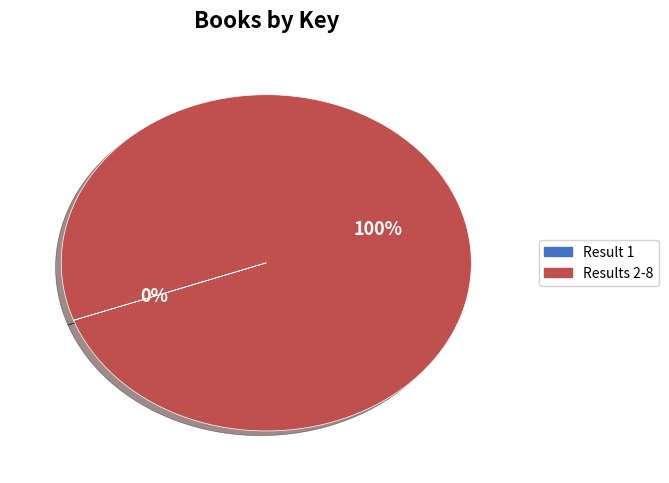

To the nearest percent, what is the difference between the largest and smallest slice percentages?

100%